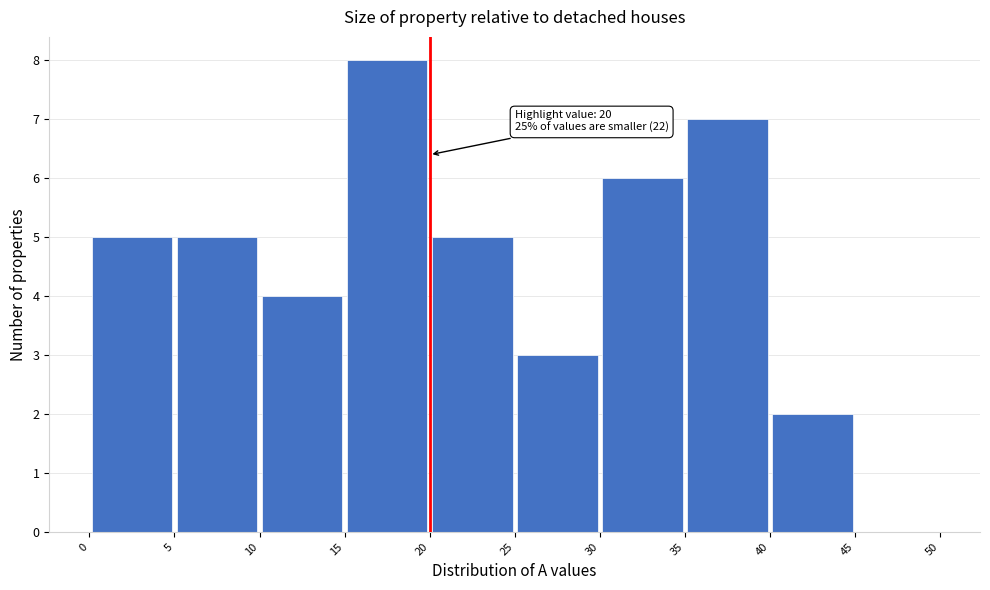

Over which range of the x-axis is the bar tallest?

15 to 20